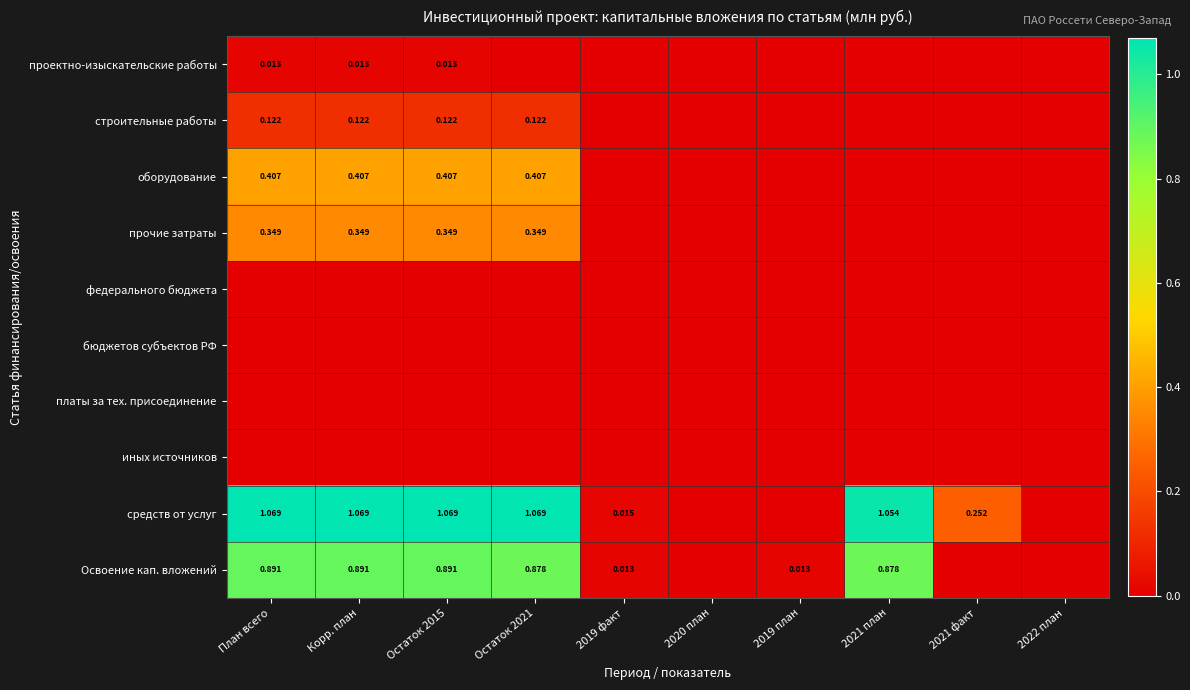

Is the value of средств от услуг at 2021 факт greater than the value of Освоение кап. вложений at Остаток 2015?

No